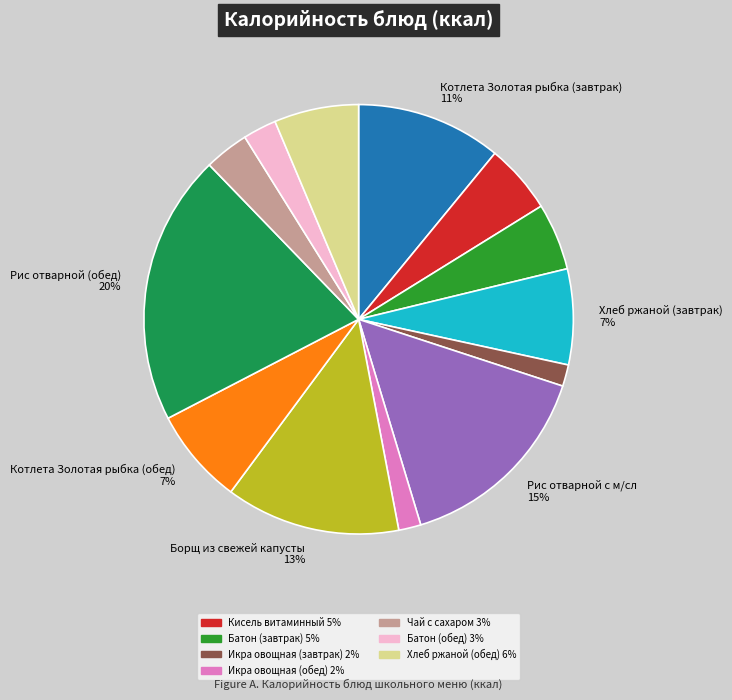

To the nearest percent, what is the average slice percentage?

8%